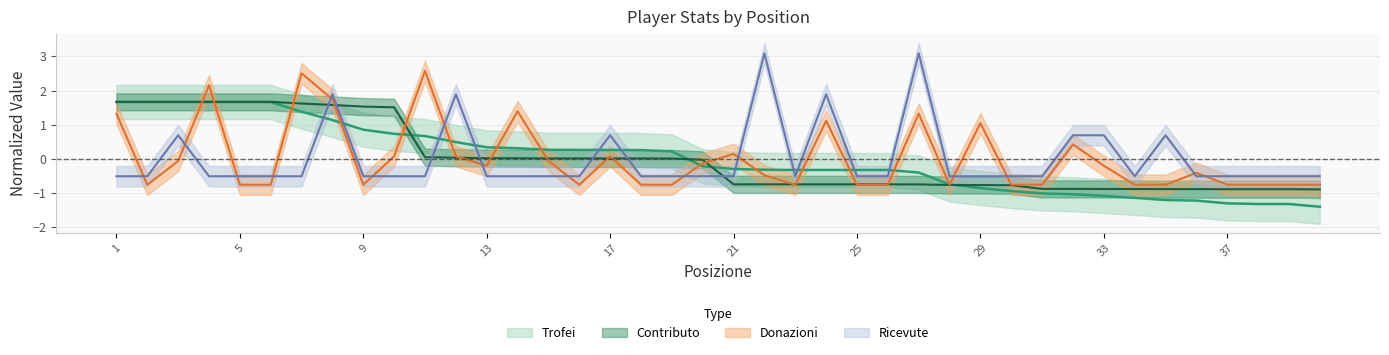

What is the difference between the highest and lowest values at 26?

0.4